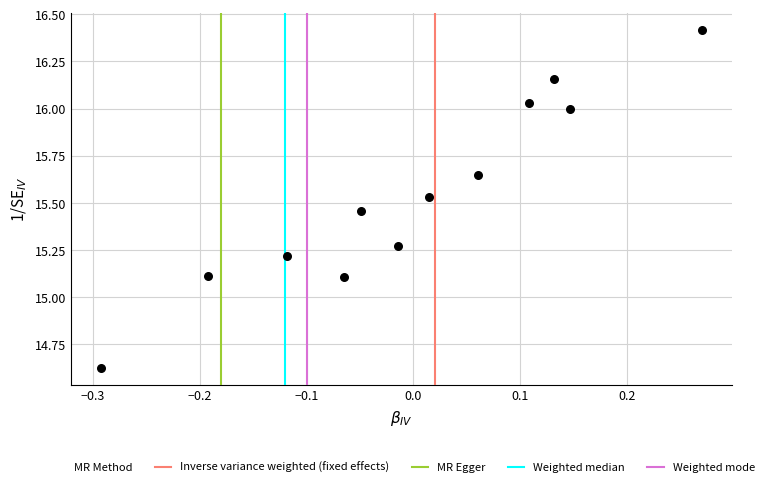

What is the range of Y values (max minus min)?

1.8